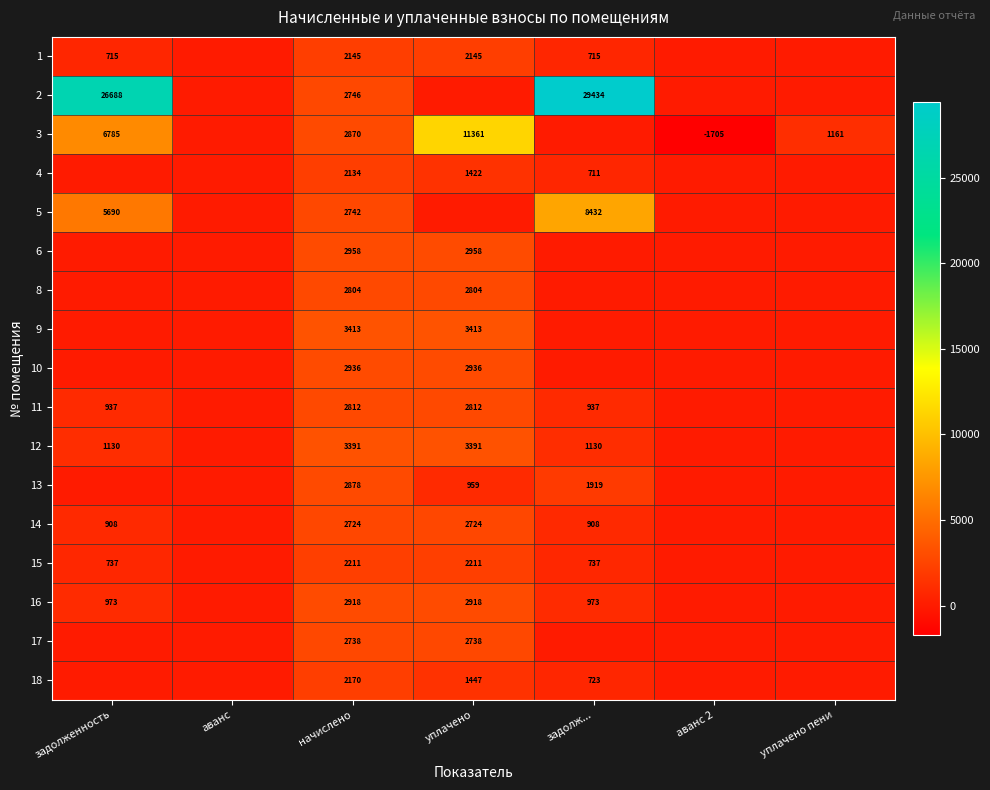

What is the difference between the highest and lowest values at уплачено пени?

1160.6